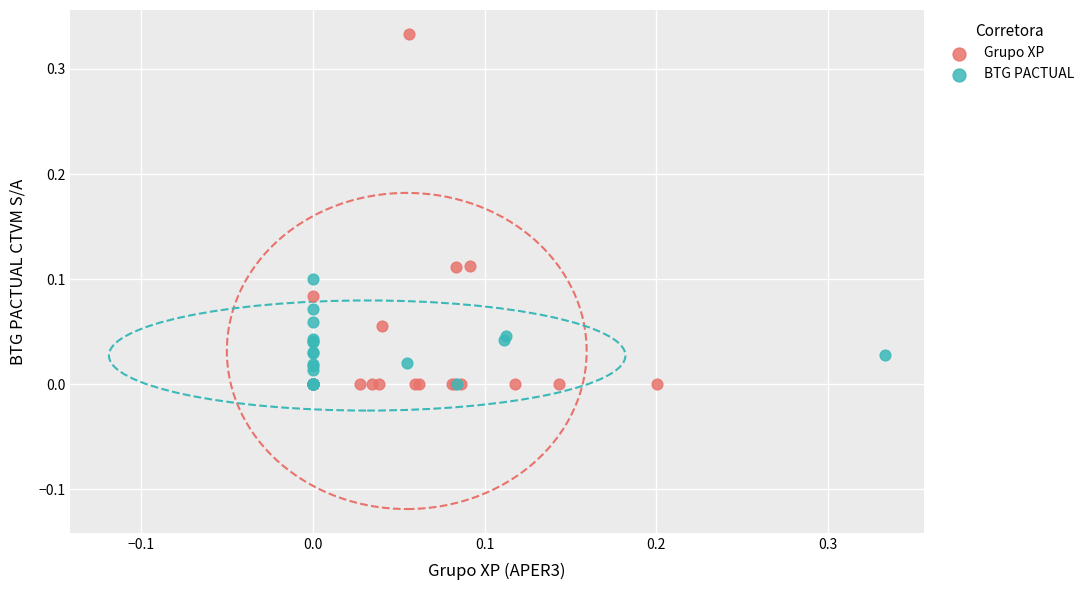

Which series reaches the maximum Y coordinate?

Grupo XP